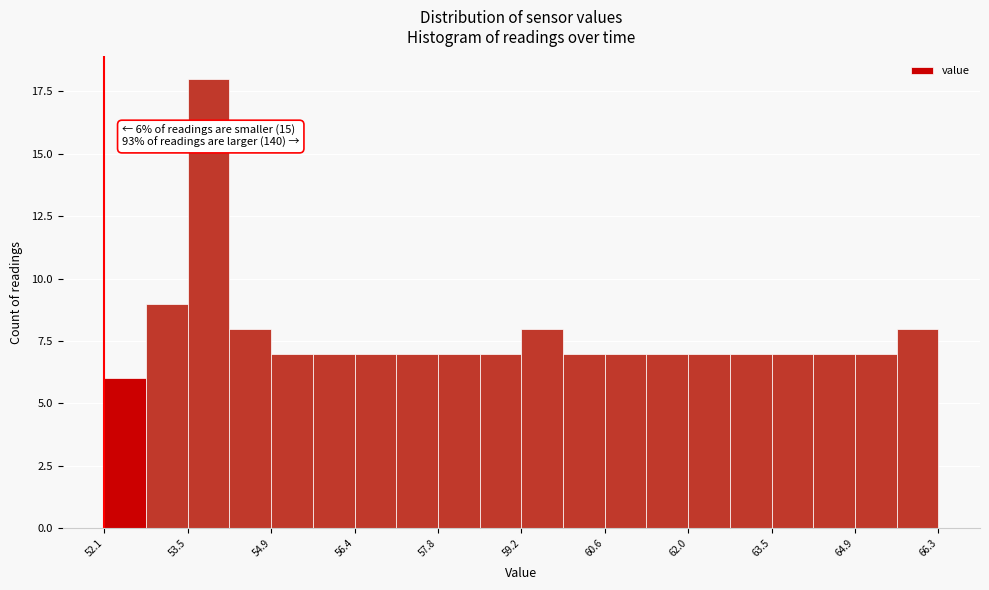

Around what value on the x-axis is the tallest bar? Give the approximate position of its centre, as read against the axis.

53.8